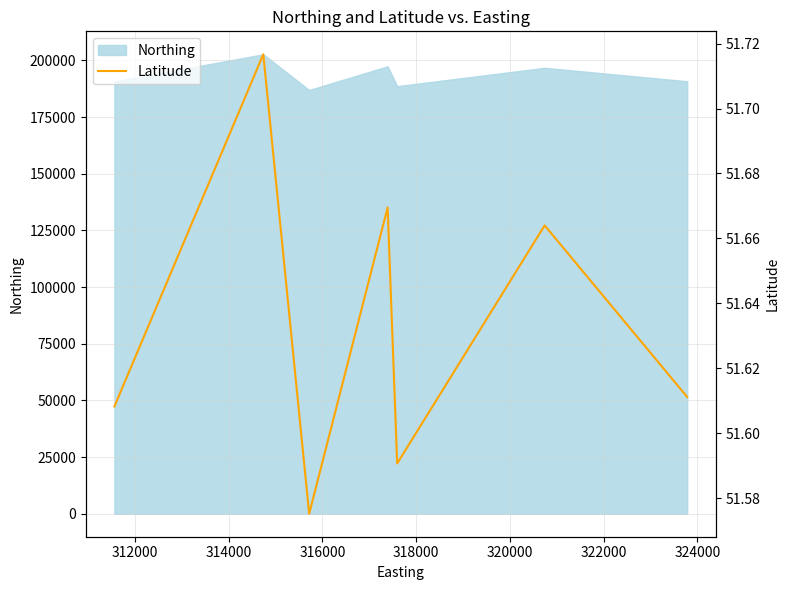

What is the lowest value of the Northing series?

186967